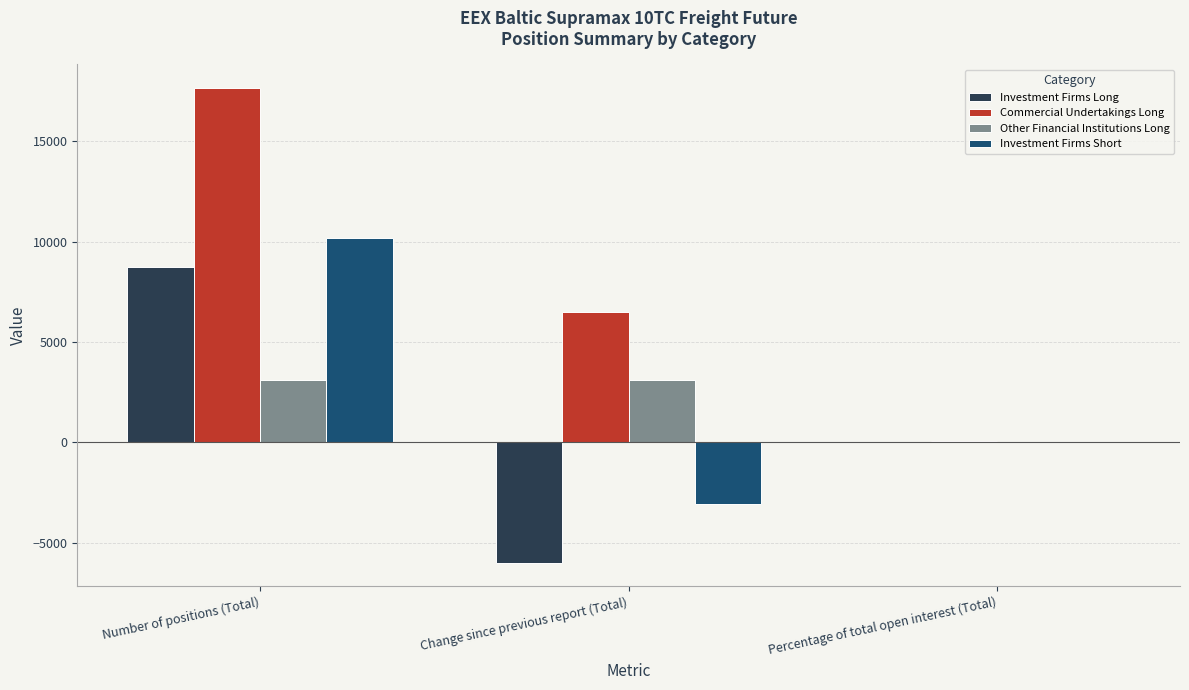

True or false: Investment Firms Long has a value of 29.6 at Percentage of total open interest (Total).

True